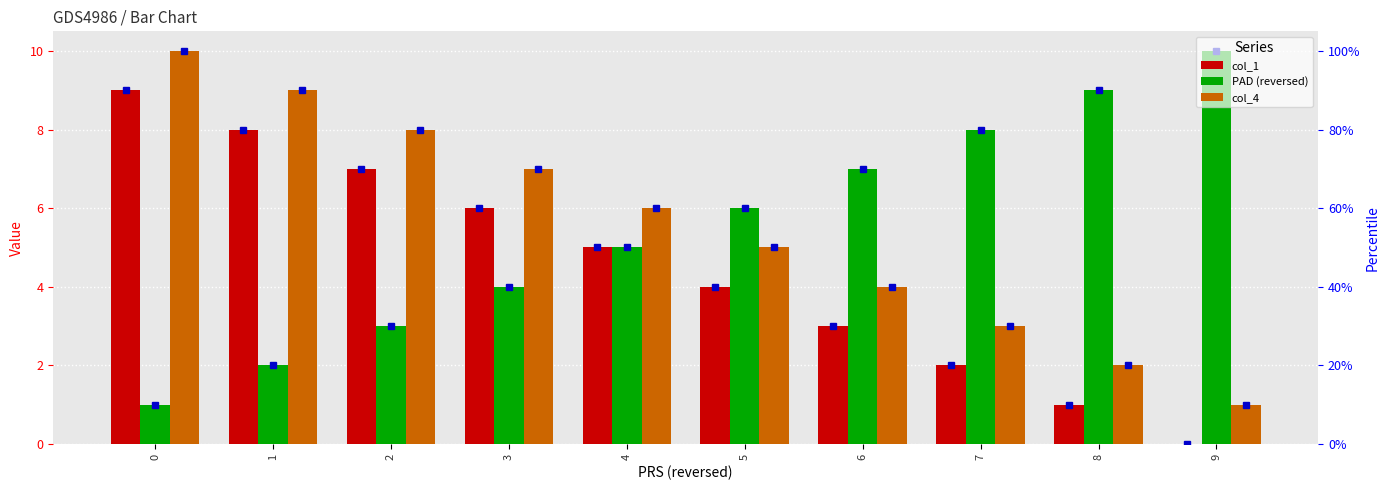

Where does the PAD (reversed) series first go above 6?

6